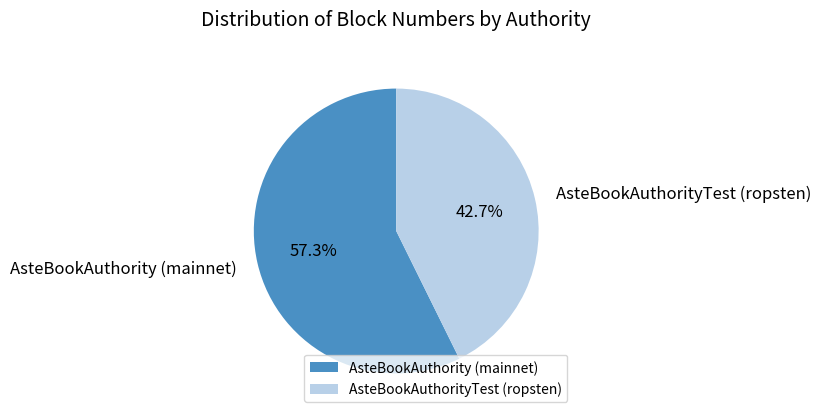

What portion of the pie excludes AsteBookAuthority (mainnet)?

42.7%